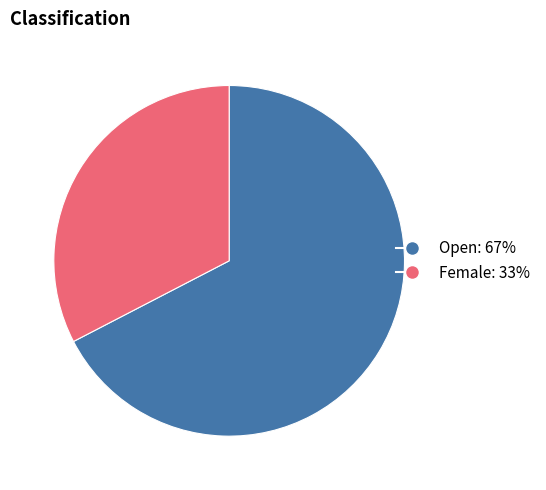

Is it true that Open is 67% of the pie?

True